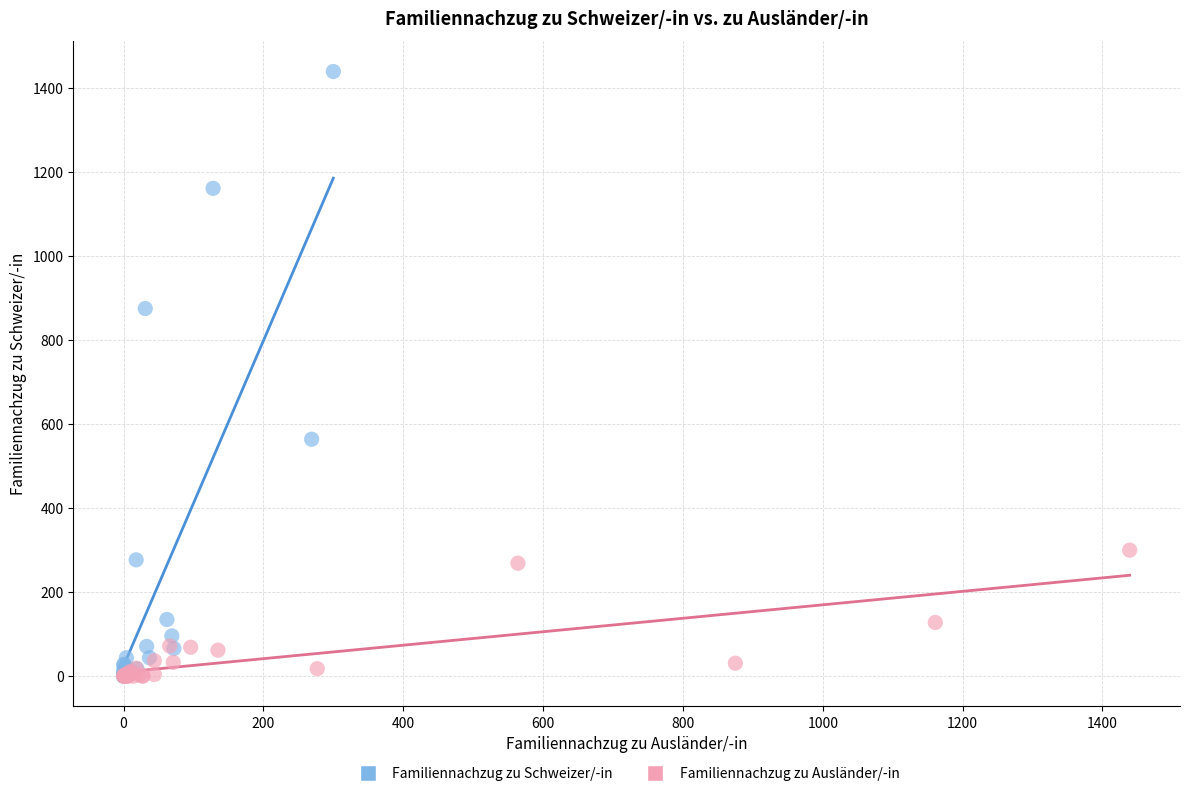

Which series reaches the maximum Y coordinate?

Familiennachzug zu Schweizer/-in